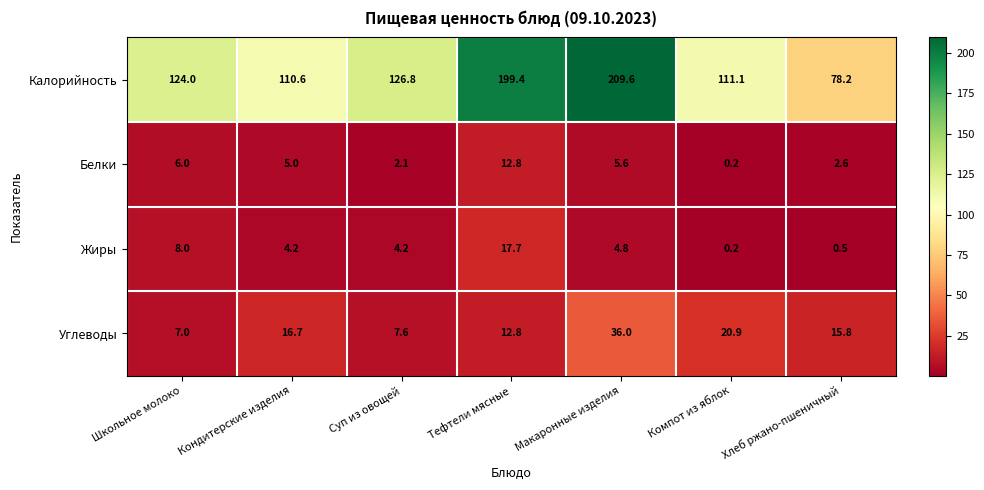

Reading left to right, list all the values displayed in this chart.

Калорийность: Школьное молоко=124.0	Кондитерские изделия=110.6	Суп из овощей=126.8	Тефтели мясные=199.4	Макаронные изделия=209.6	Компот из яблок=111.1	Хлеб ржано-пшеничный=78.2
Белки: Школьное молоко=6.0	Кондитерские изделия=5.0	Суп из овощей=2.1	Тефтели мясные=12.8	Макаронные изделия=5.6	Компот из яблок=0.2	Хлеб ржано-пшеничный=2.6
Жиры: Школьное молоко=8.0	Кондитерские изделия=4.2	Суп из овощей=4.2	Тефтели мясные=17.7	Макаронные изделия=4.8	Компот из яблок=0.2	Хлеб ржано-пшеничный=0.5
Углеводы: Школьное молоко=7.0	Кондитерские изделия=16.7	Суп из овощей=7.6	Тефтели мясные=12.8	Макаронные изделия=36.0	Компот из яблок=20.9	Хлеб ржано-пшеничный=15.8